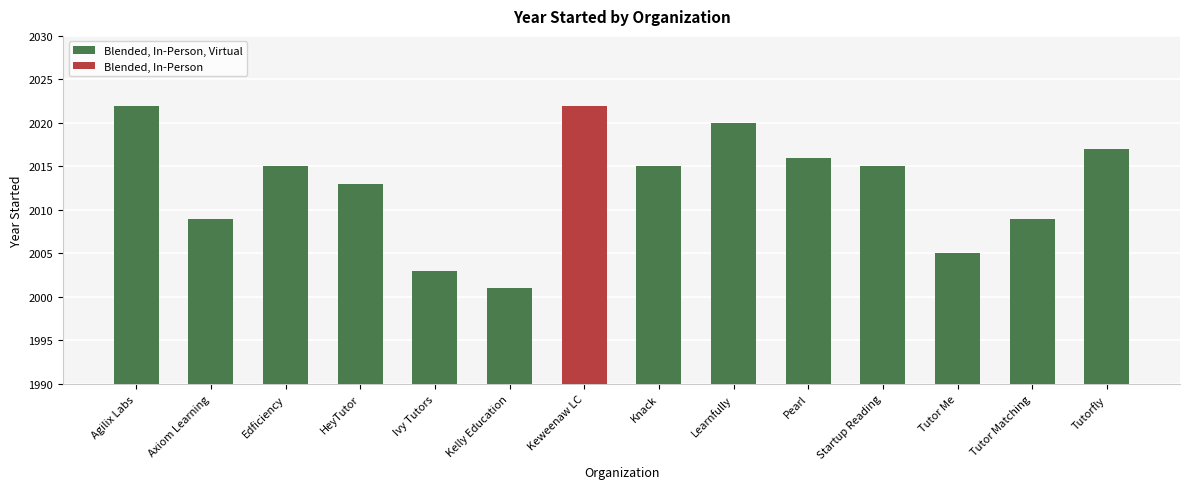

What value does the Blended, In-Person, Virtual series have at Ivy Tutors?

2003